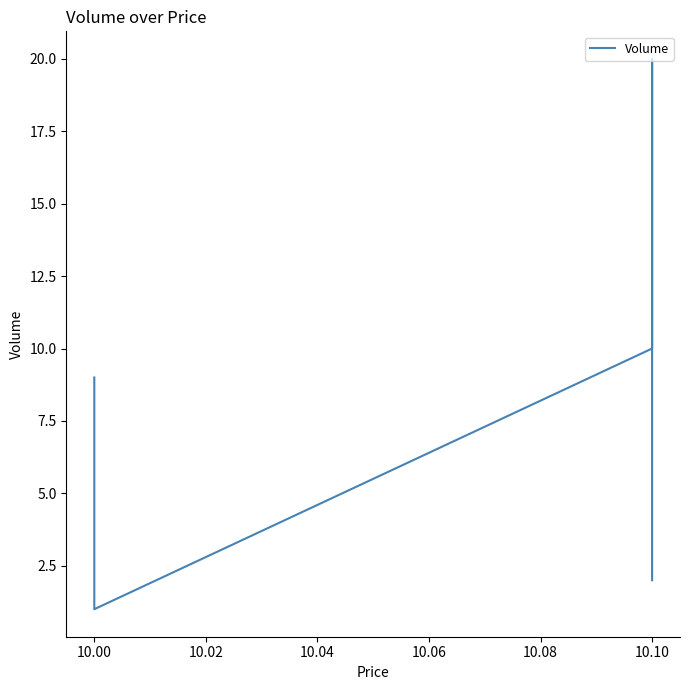

Reading right to left, transcribe all the data shown in this chart.

2	20	10	10	1	9